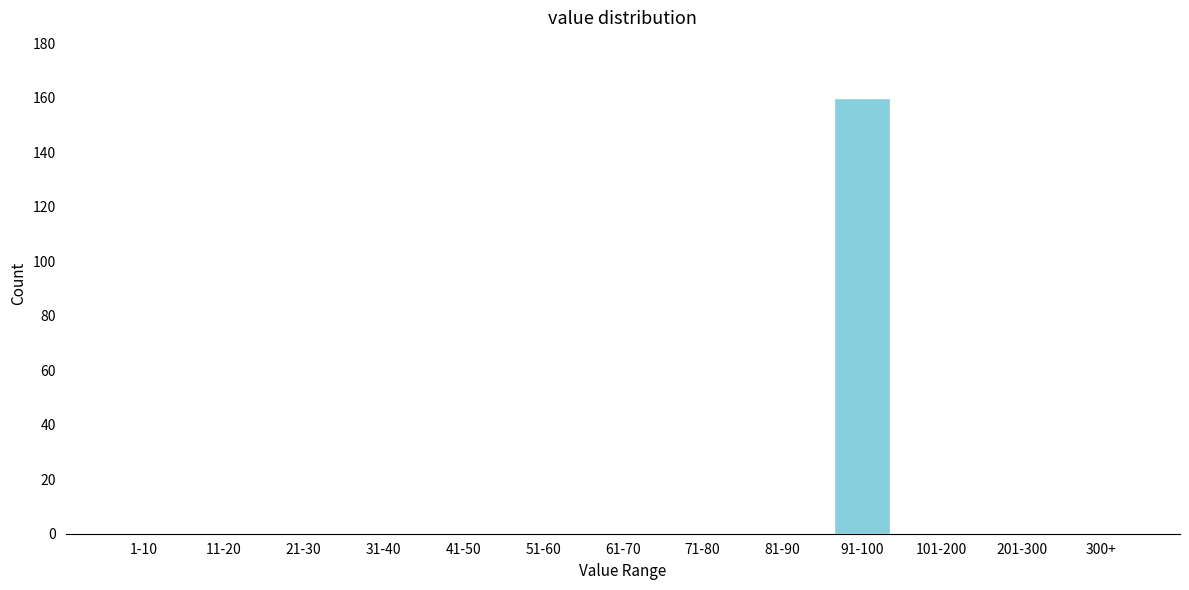

Reading right to left, list all the values displayed in this chart.

300+=0	201-300=0	101-200=0	91-100=160	81-90=0	71-80=0	61-70=0	51-60=0	41-50=0	31-40=0	21-30=0	11-20=0	1-10=0